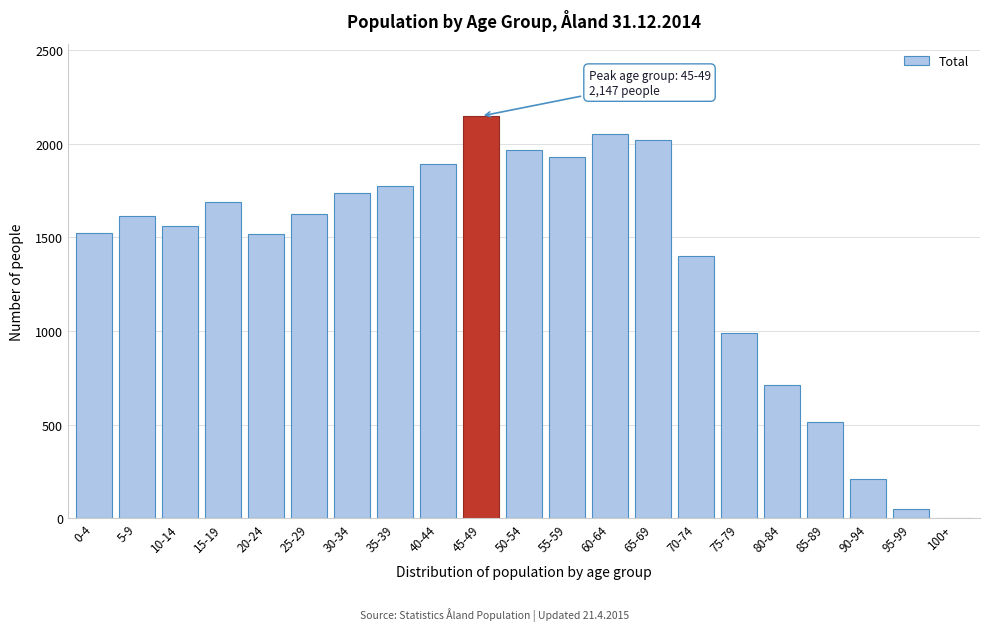

At which label is the value closest to 1075?

75-79